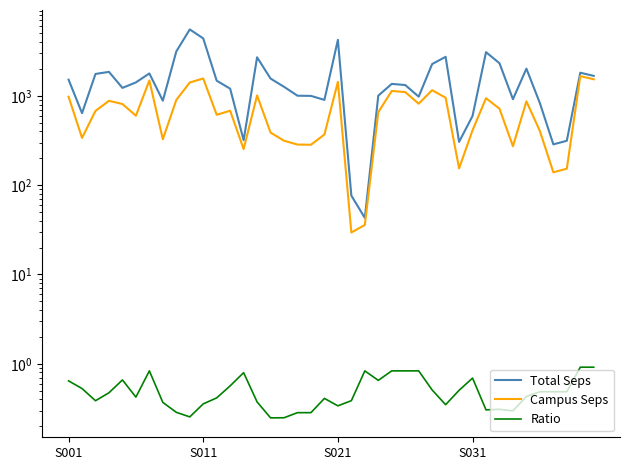

What is the spread (max minus min) of values at 21?

76.0